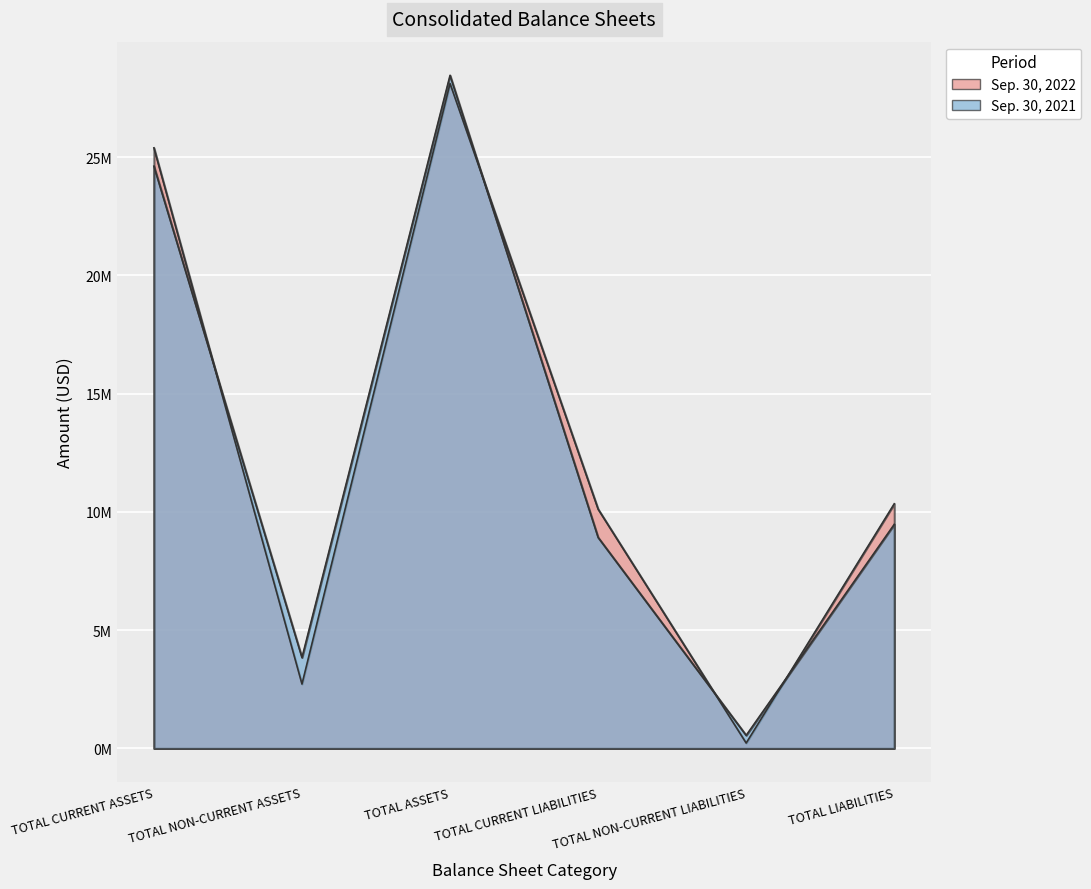

Rank the series at TOTAL CURRENT ASSETS from highest to lowest value.

Sep. 30, 2022, Sep. 30, 2021